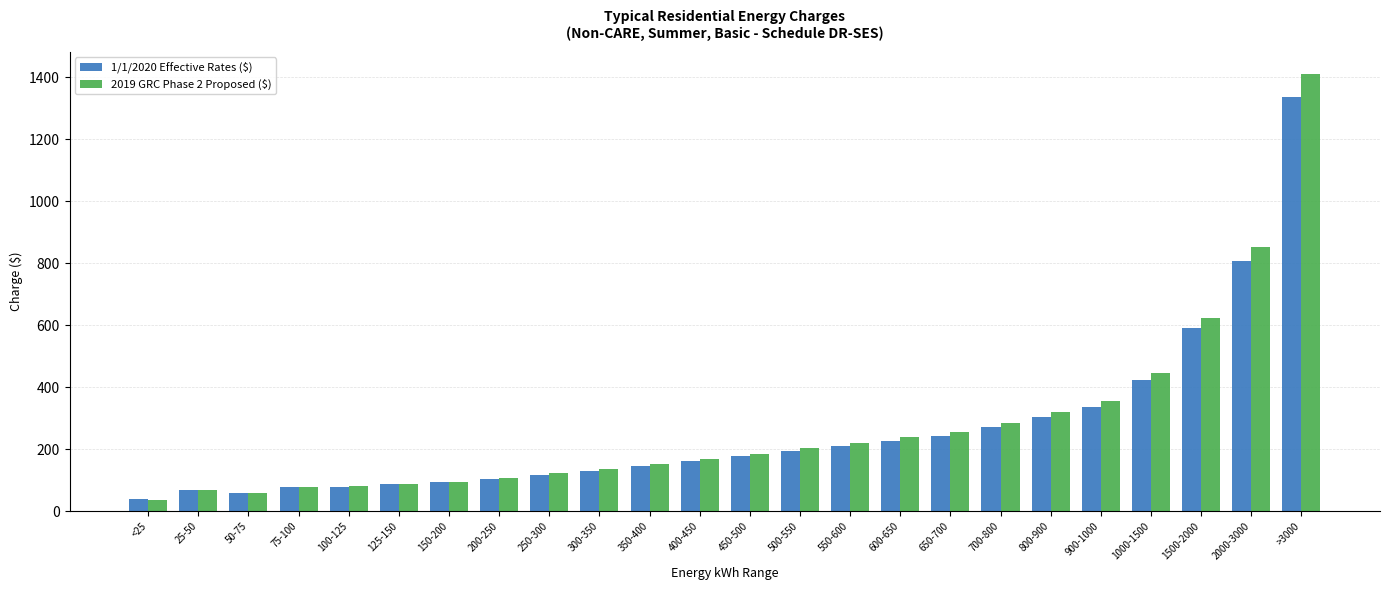

What is the smallest value displayed?

36.4